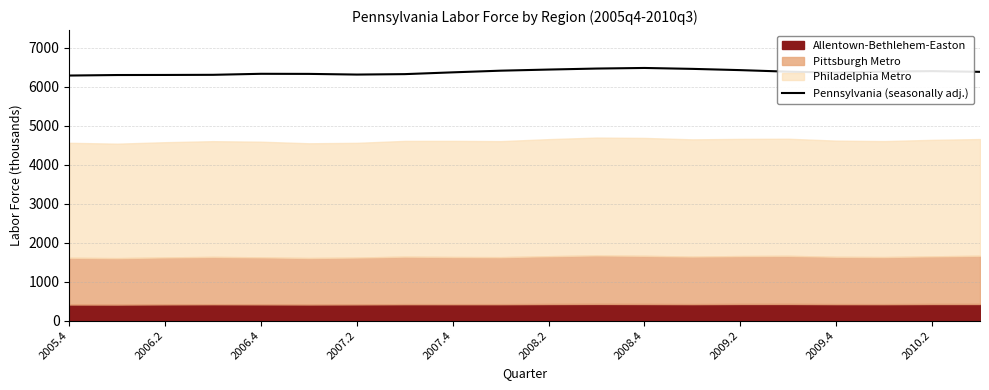

How many lines are shown in the chart?

1